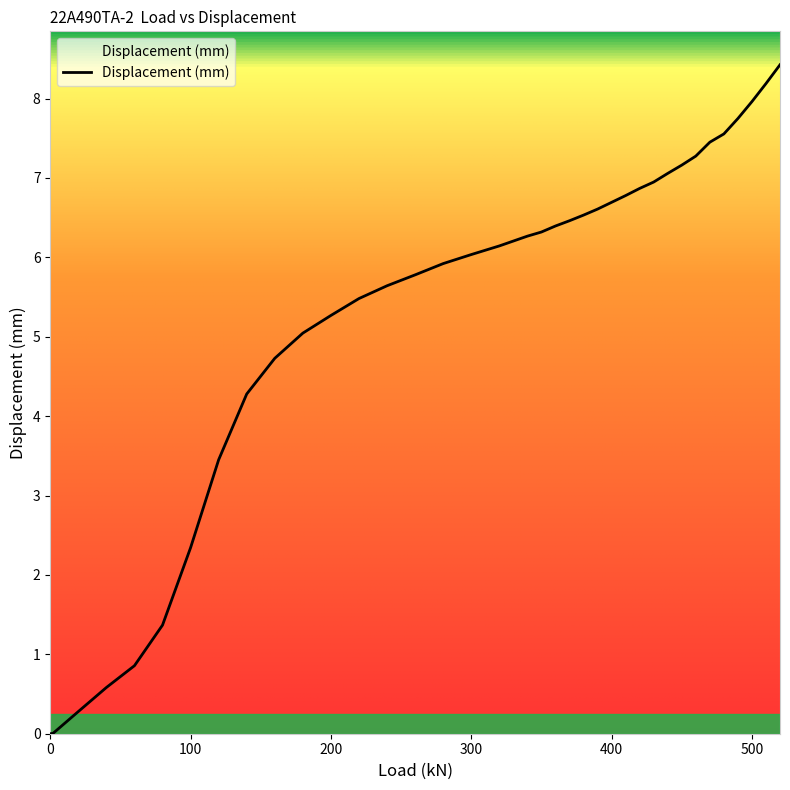

What is the difference between the maximum and minimum values?

8.4